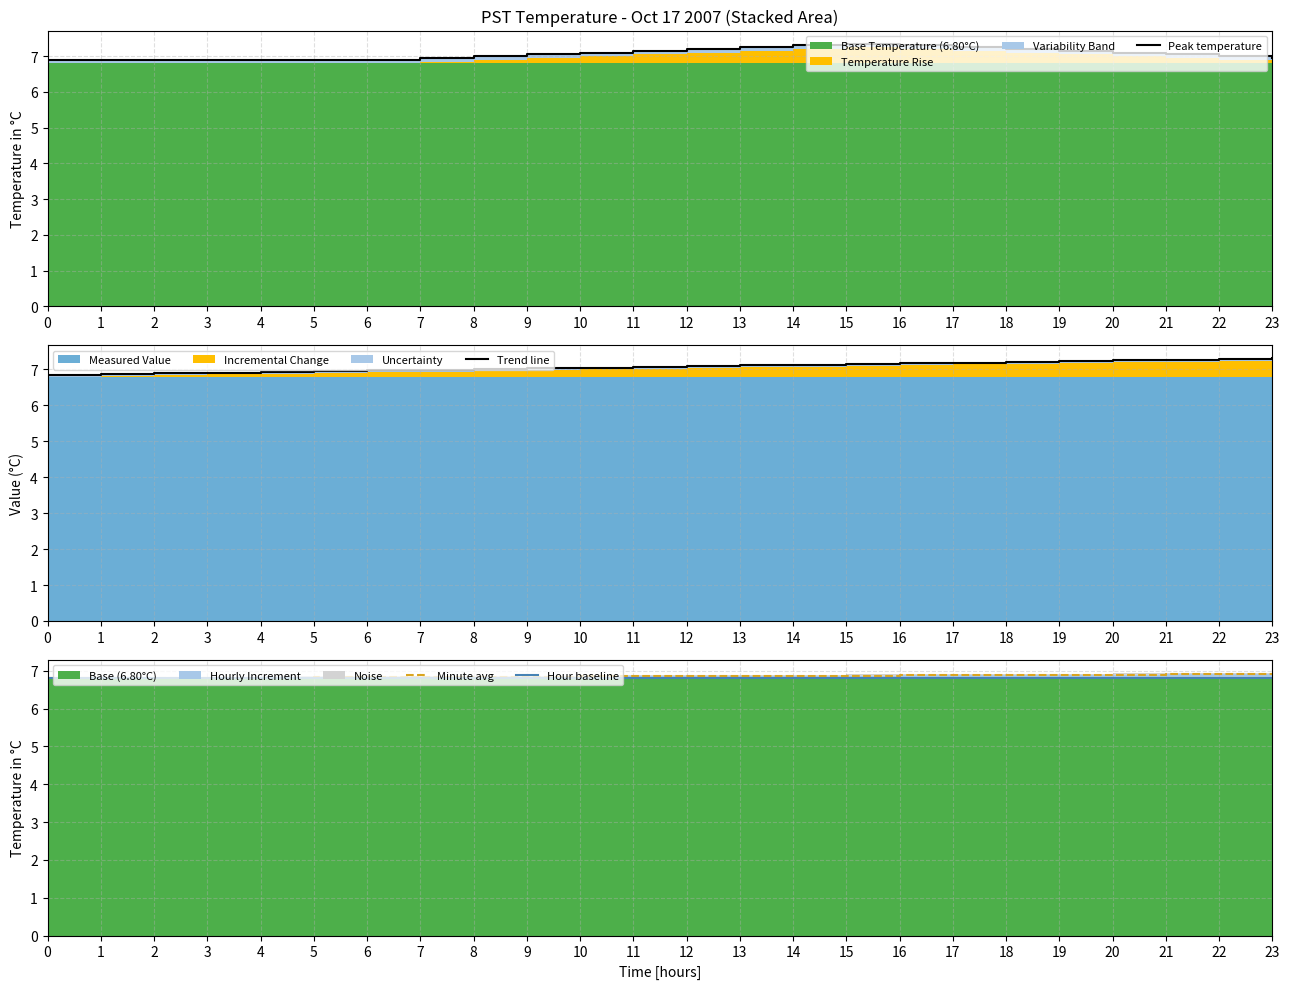

The value of Minute avg at 2 is 2.0. True or false?

False